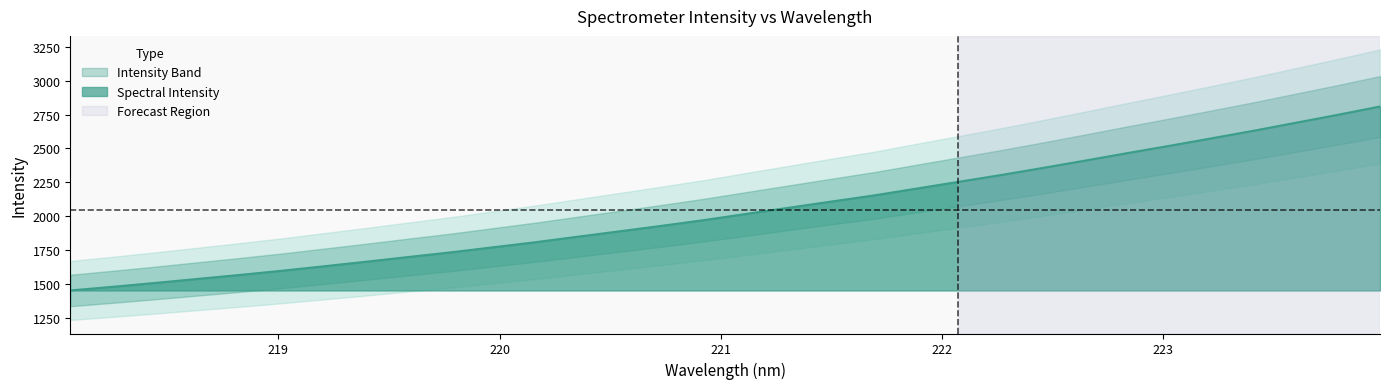

Where does the data first go above 2017?

221.1174